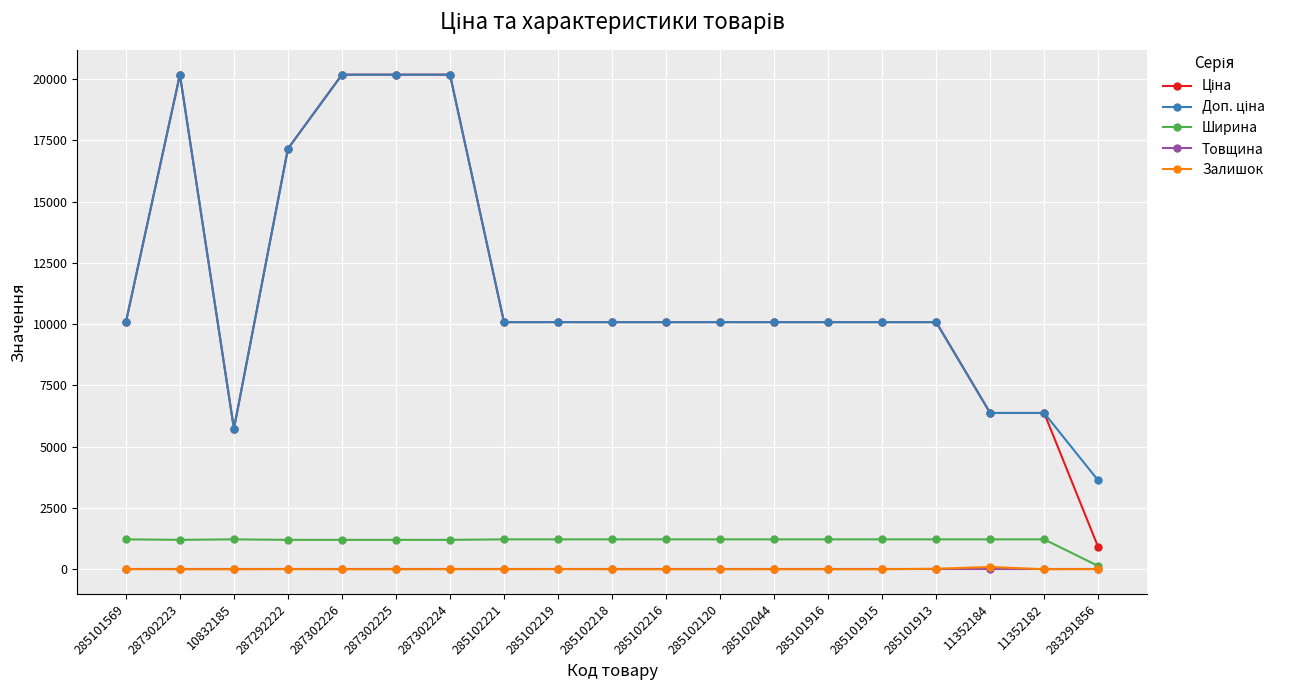

True or false: Залишок has more than 2 points higher than both neighbors.

True